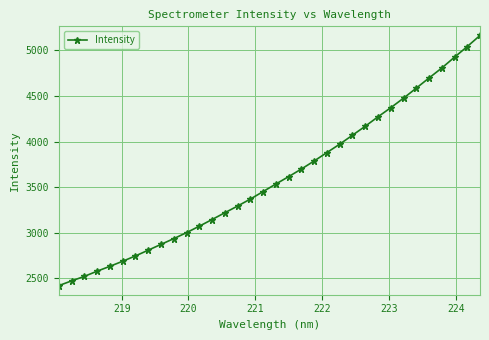

How many values exceed 3533?

17